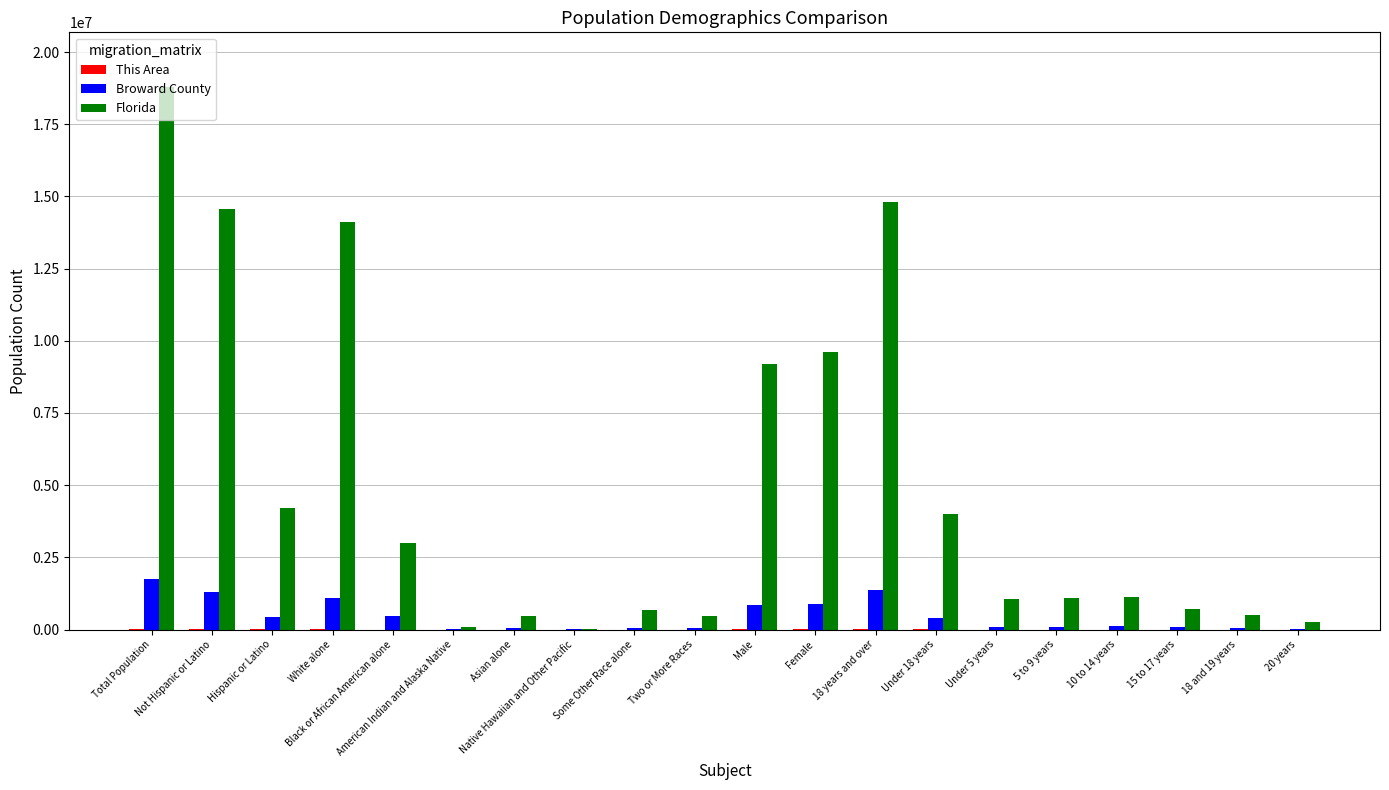

Is it true that Broward County equals 50851 at Two or More Races?

True